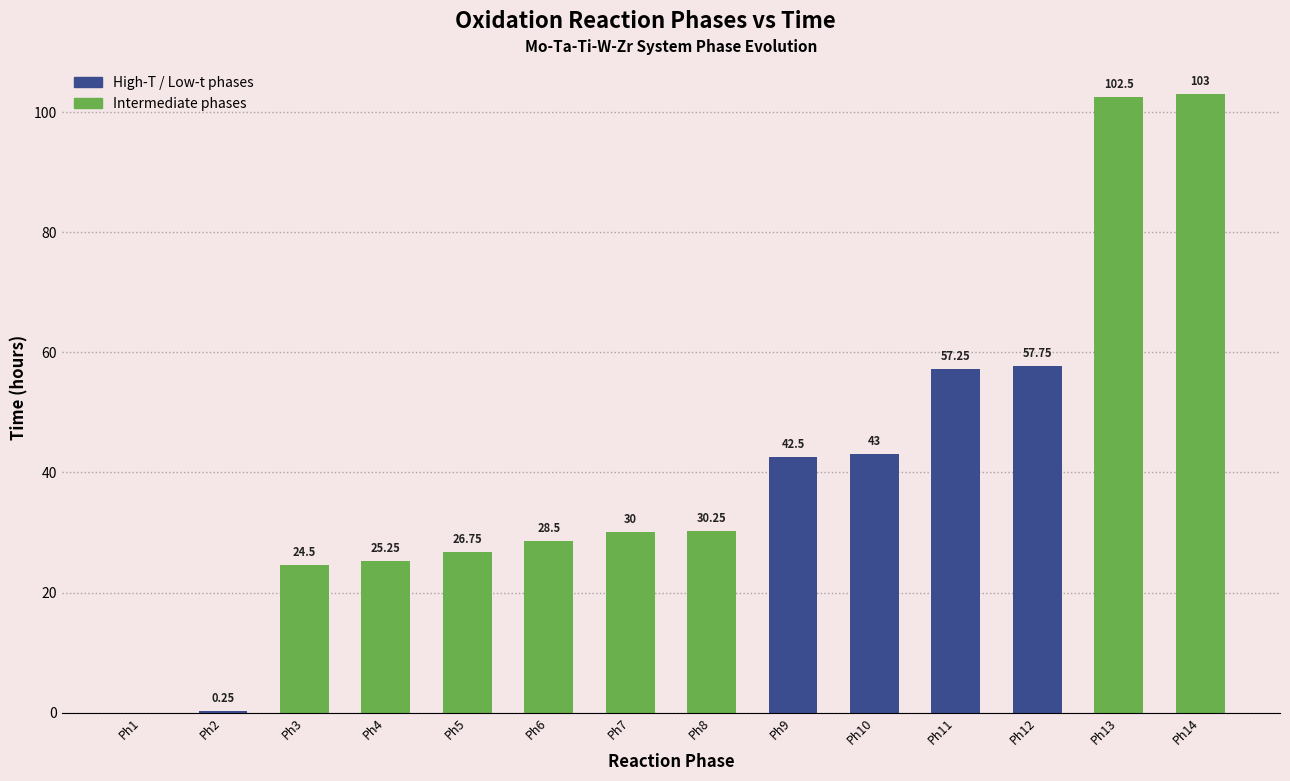

Approximately how many times larger is the value at Ph3 compared to Ph5?

0.9